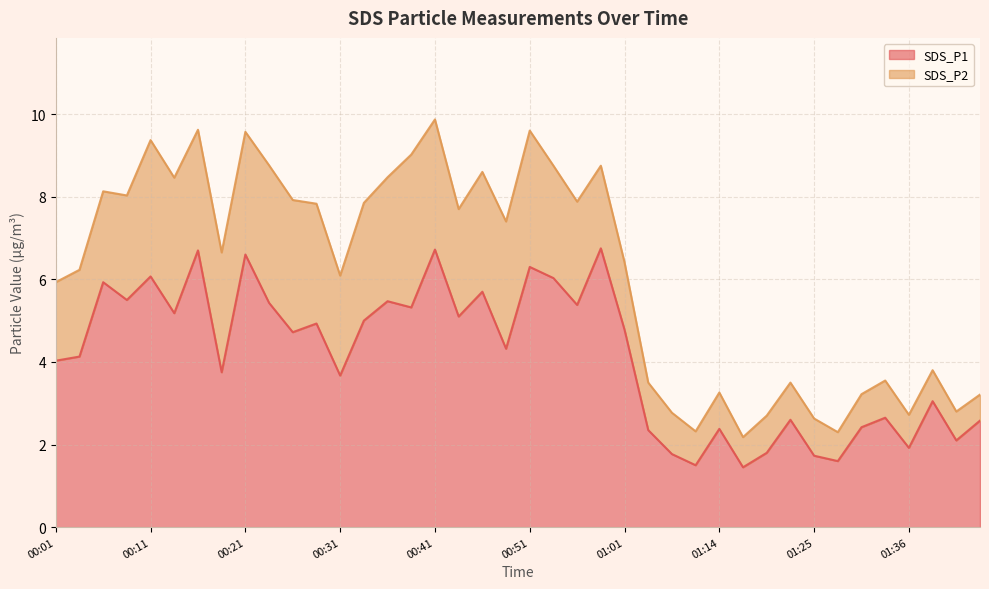

How many values are below 4?

17